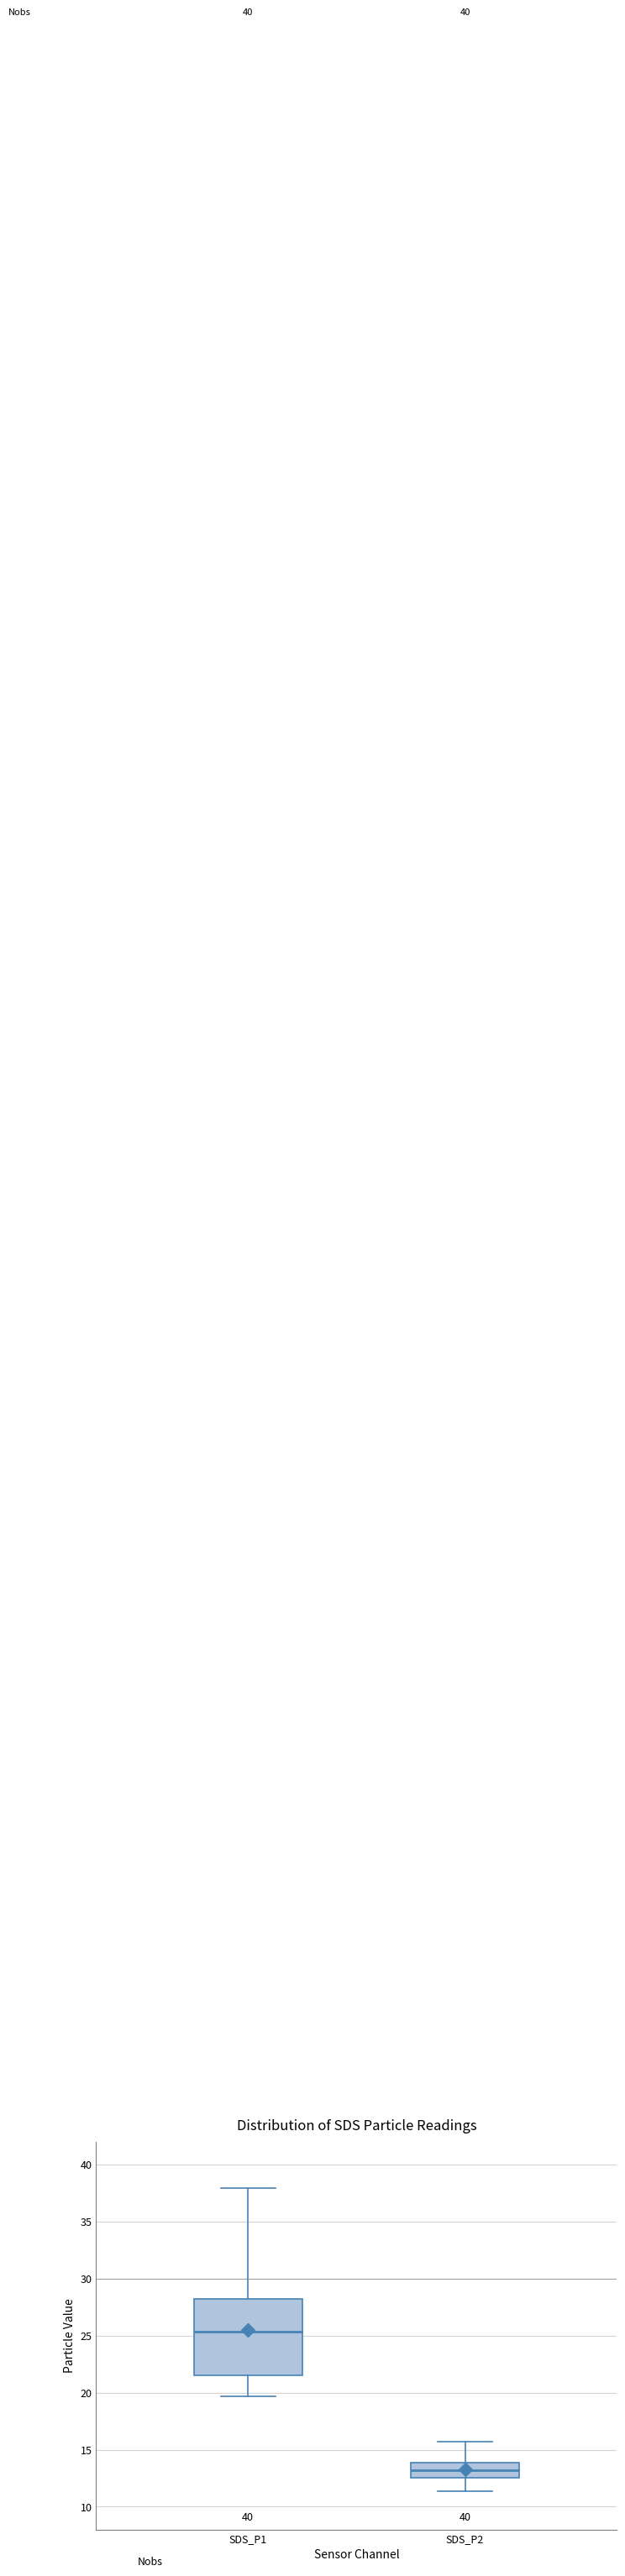

Which box has the lowest median line?

SDS_P2